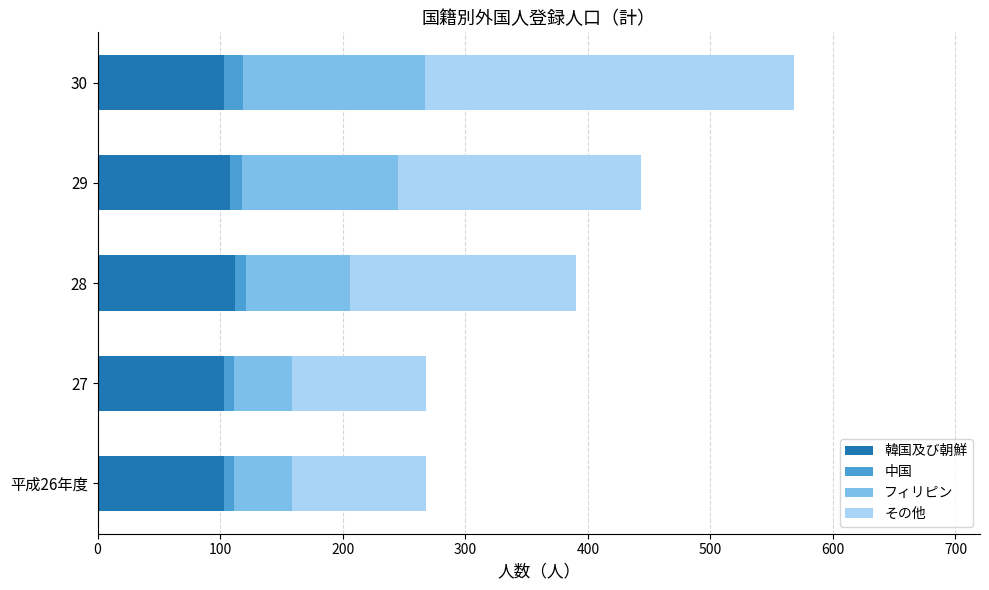

The value of 韓国及び朝鮮 at 平成26年度 is 172. True or false?

False